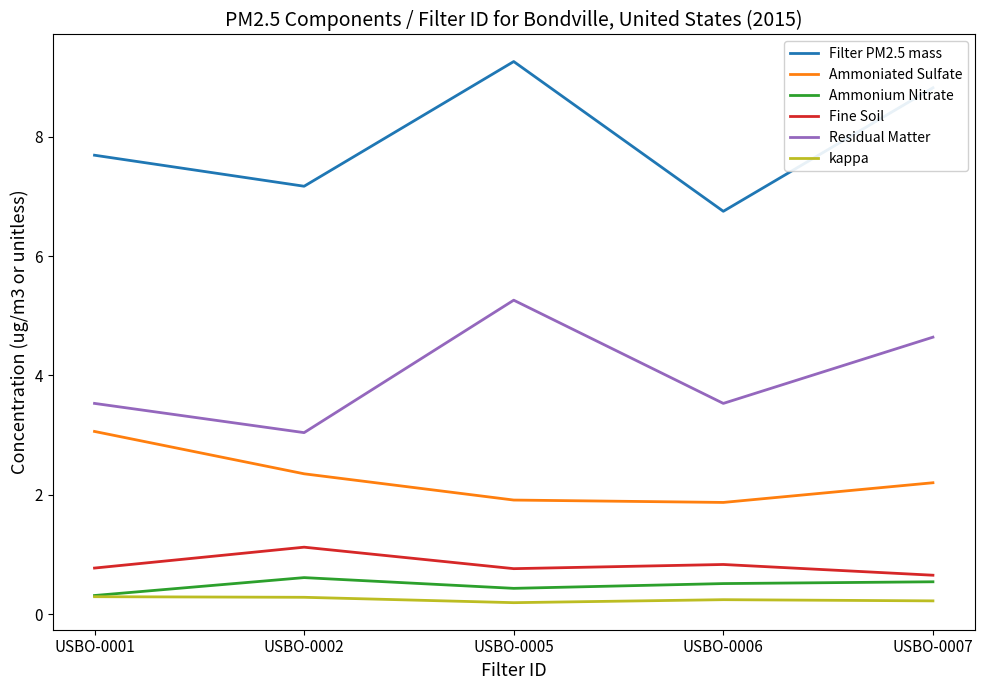

At how many categories does at least one series exceed 0?

5